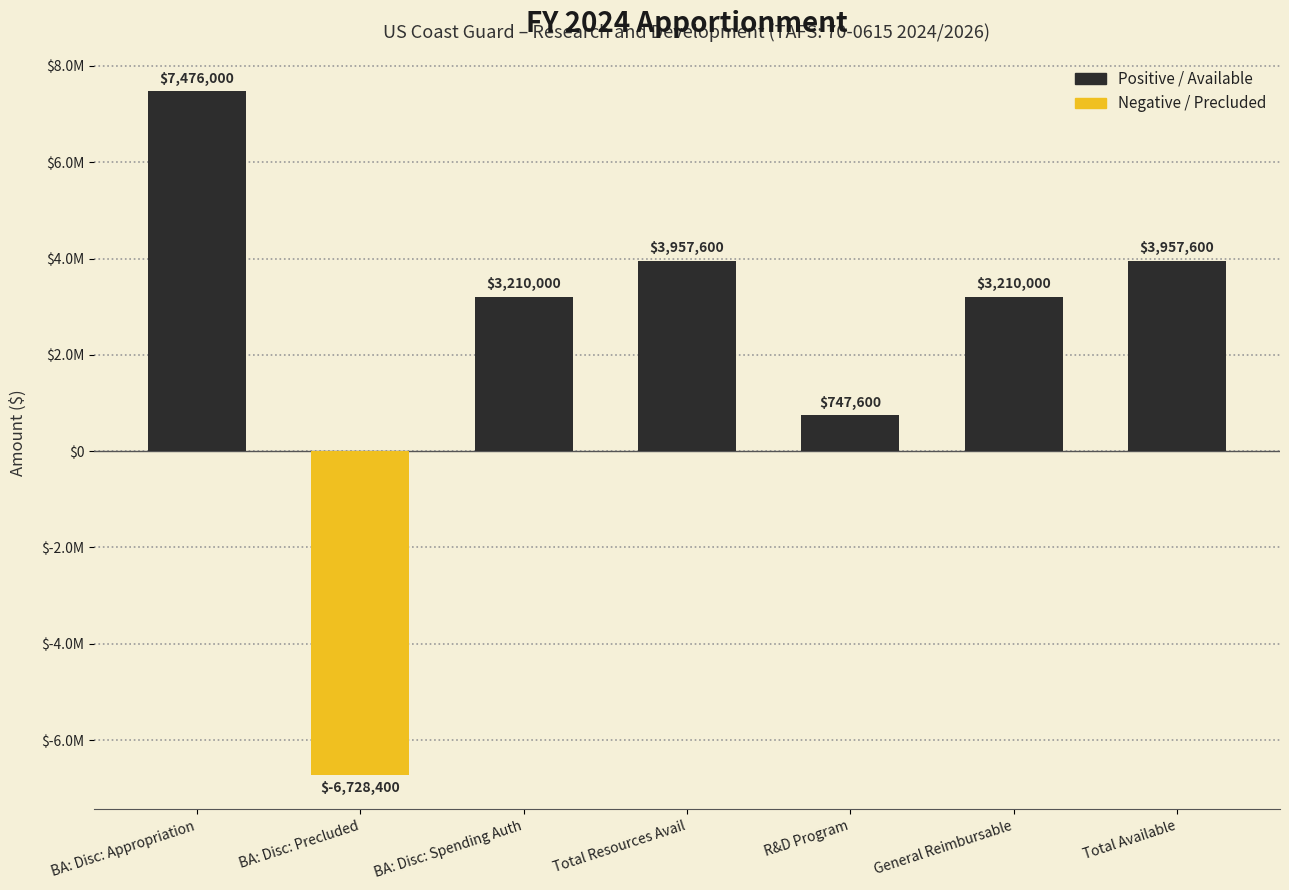

What is the sum of all values?

15830400